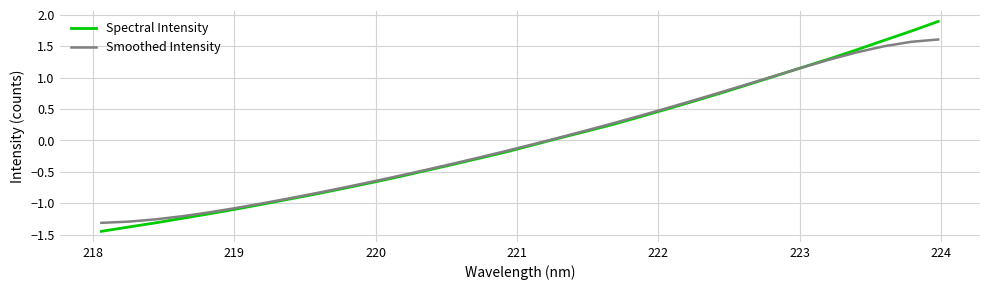

Is this an area chart (filled region under the line)?

No